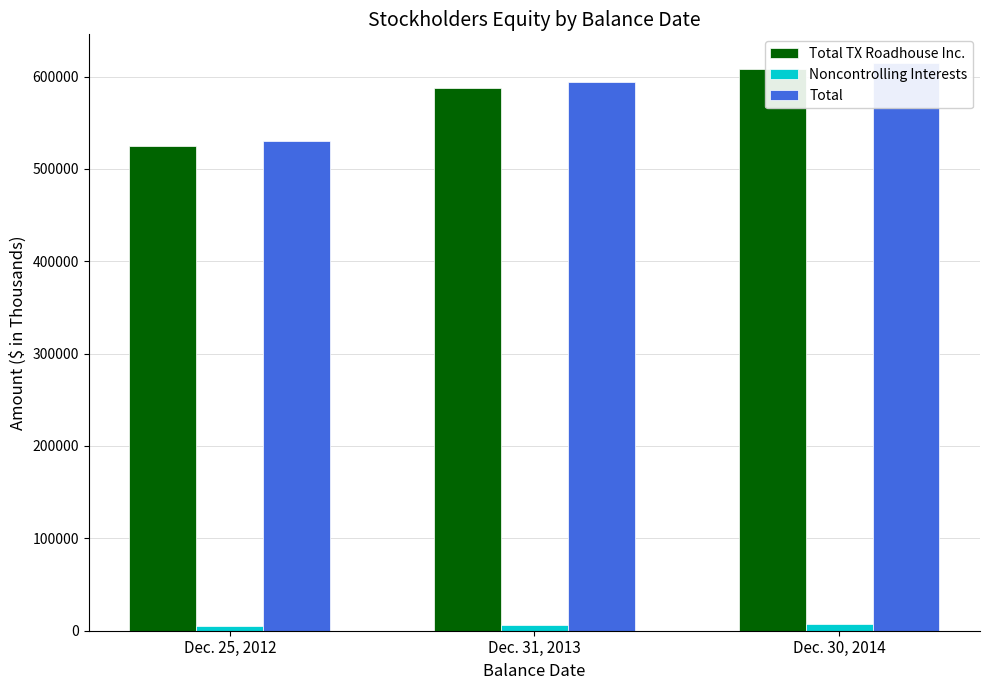

What is the difference between the Noncontrolling Interests values at Dec. 25, 2012 and Dec. 31, 2013?

548